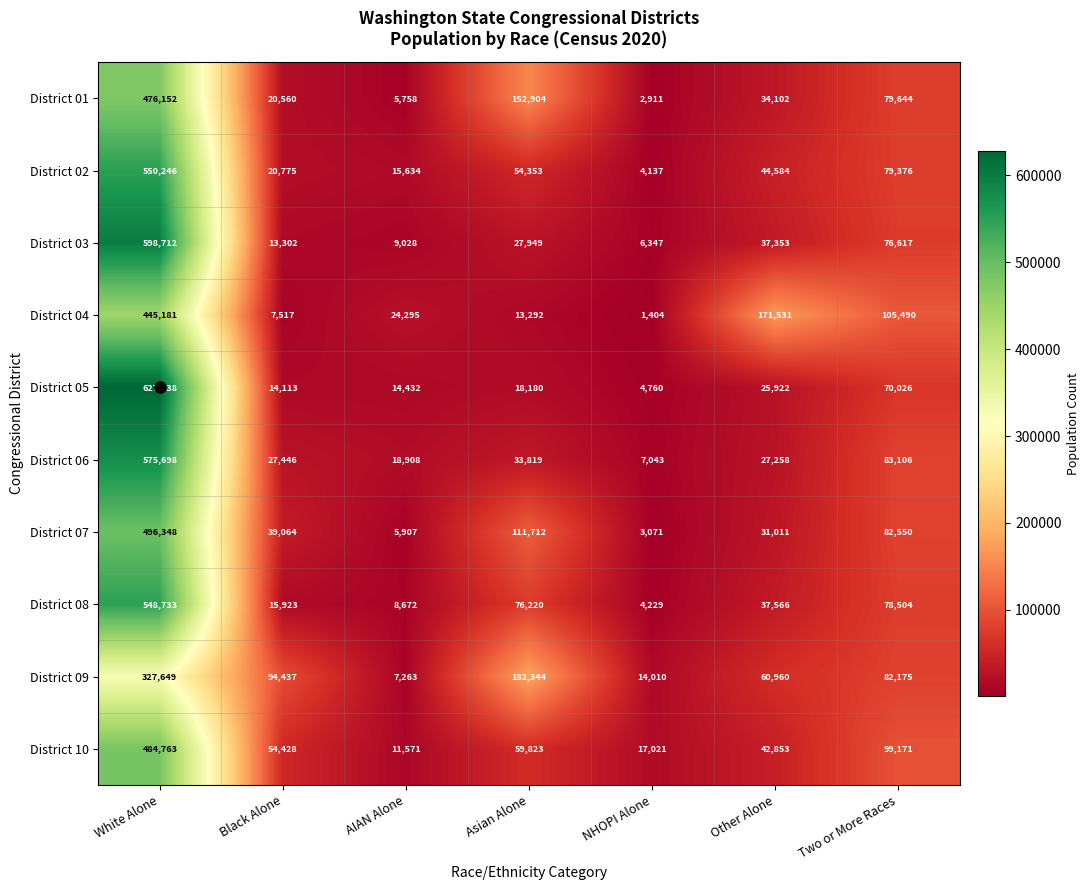

How many values in the District 02 series are below 44584?

3